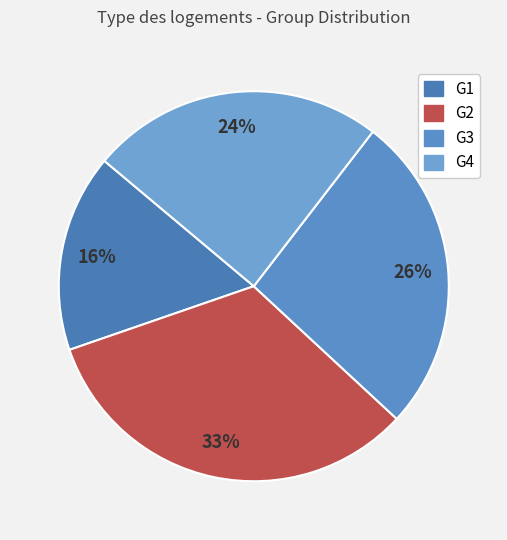

Which category has the biggest portion of the pie?

G2